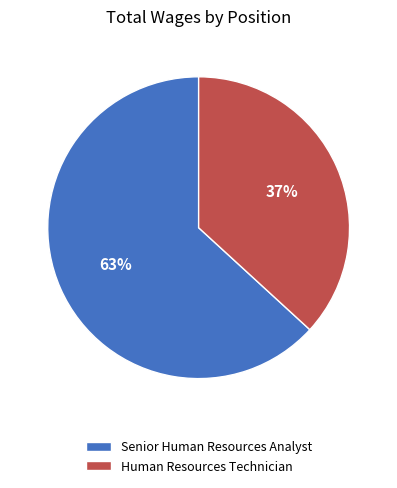

Combined, do Senior Human Resources Analyst and Human Resources Technician account for over 50%?

Yes